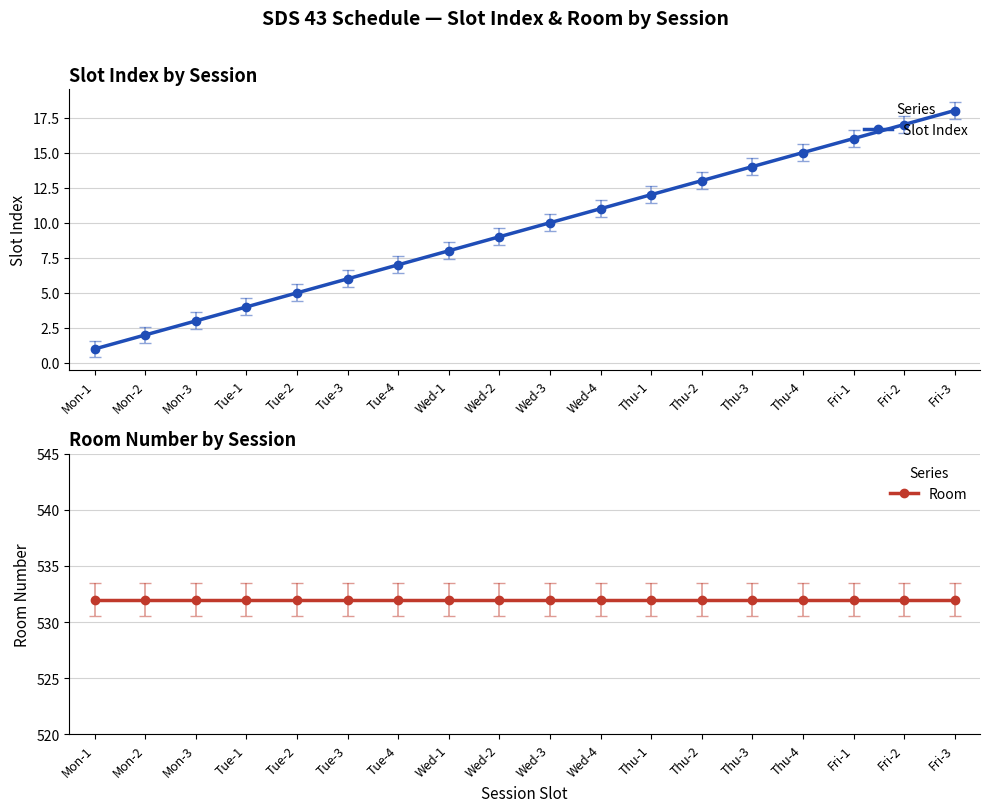

Does the chart have visible grid lines?

Yes